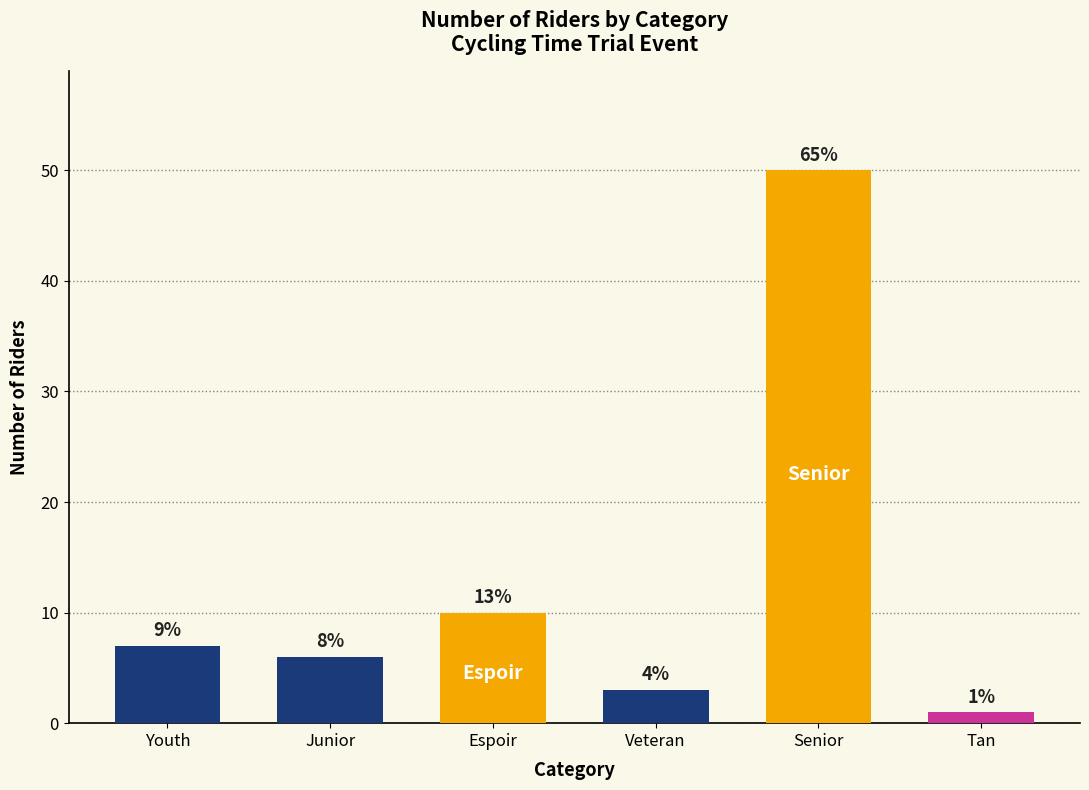

Does the chart contain any negative values?

No